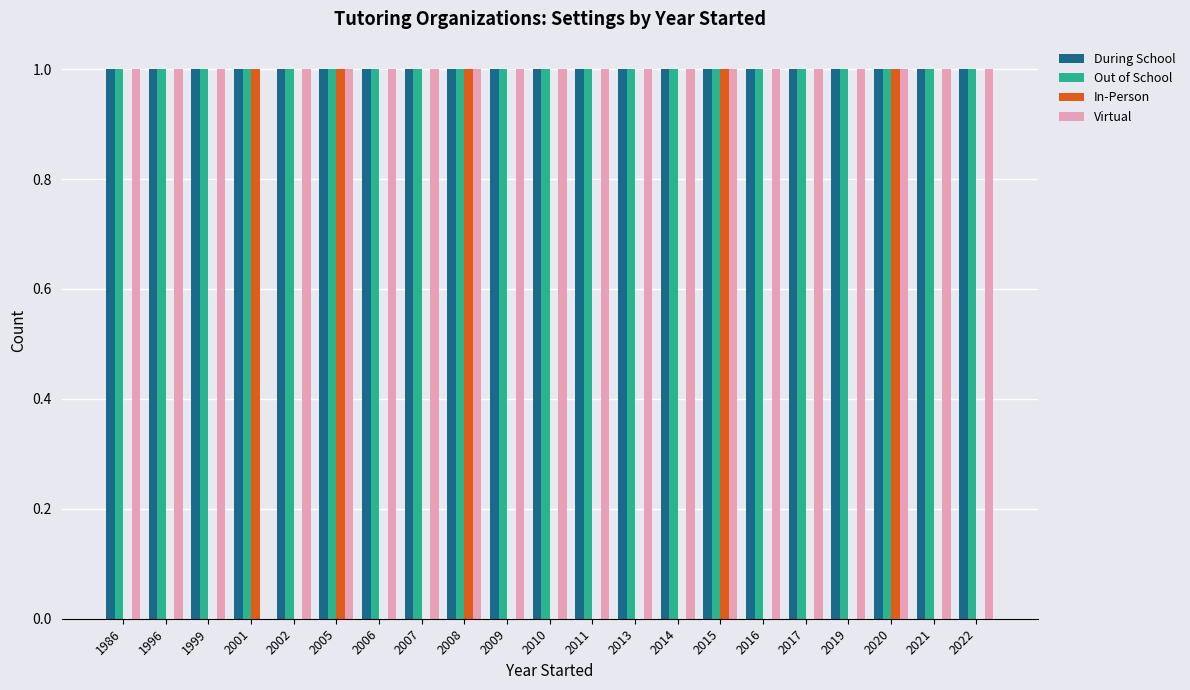

Count the number of data series in this chart.

4